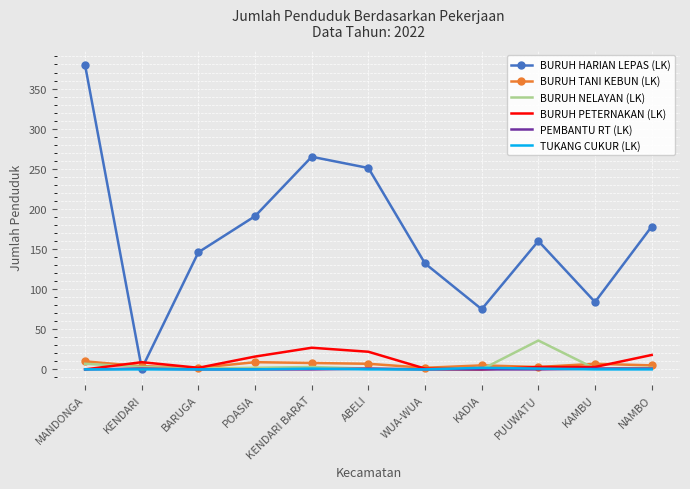

List the labels in order of BURUH HARIAN LEPAS (LK) value, largest first.

MANDONGA, KENDARI BARAT, ABELI, POASIA, NAMBO, PUUWATU, BARUGA, WUA-WUA, KAMBU, KADIA, KENDARI